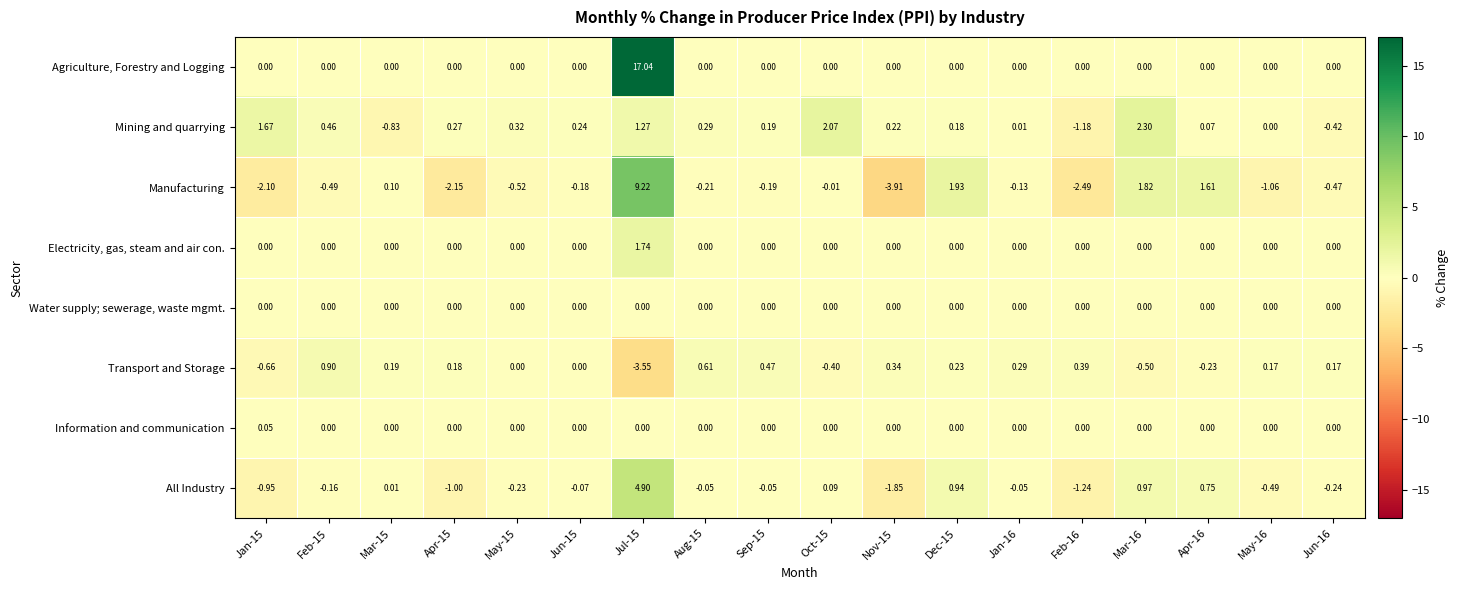

Which series has the largest total across all categories?

Agriculture, Forestry and Logging